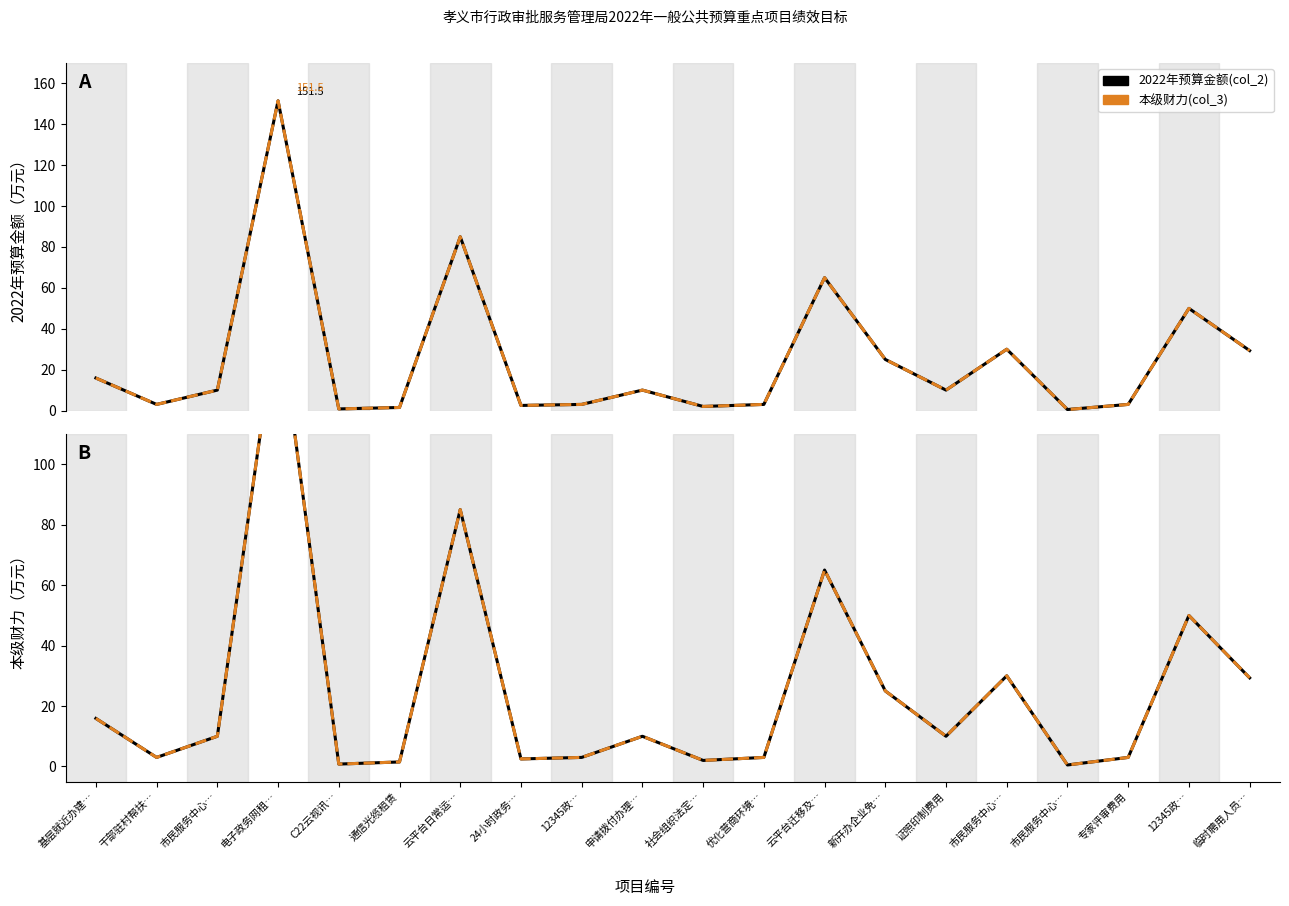

Is this an area chart (filled region under the line)?

No